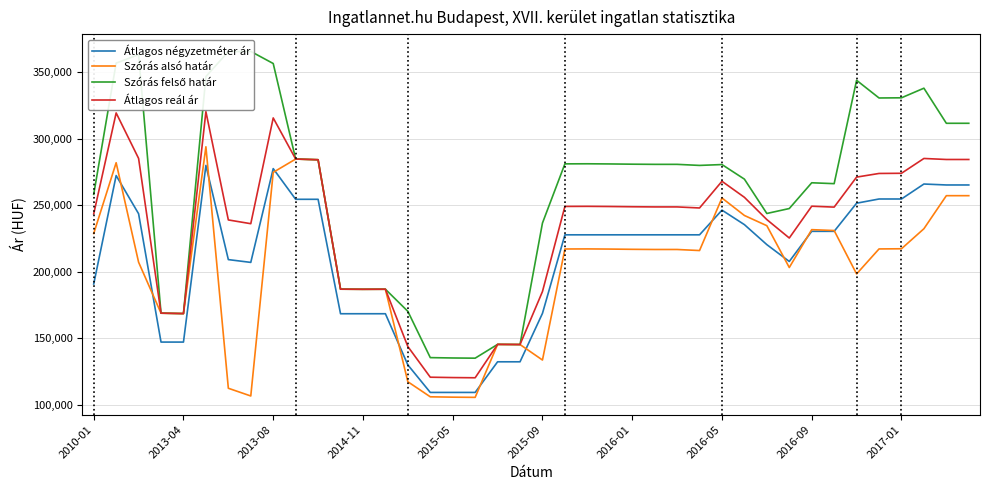

What are all the series names shown in the legend?

Átlagos négyzetméter ár, Szórás alsó határ, Szórás felső határ, Átlagos reál ár